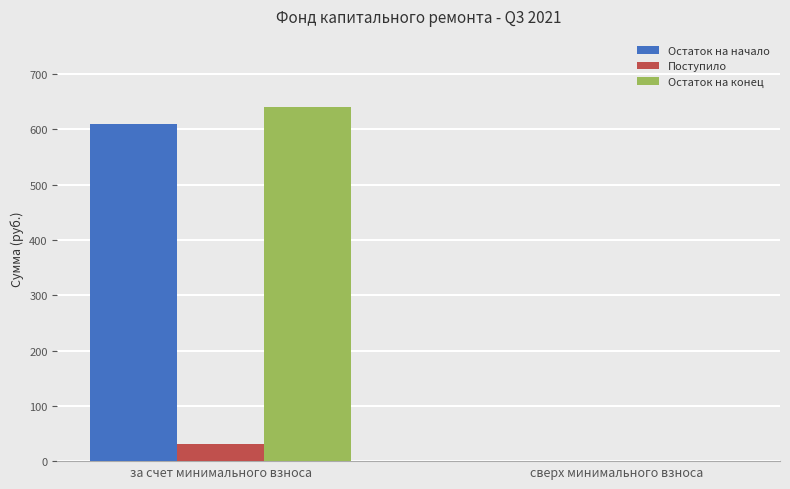

How many groups of bars are there?

2